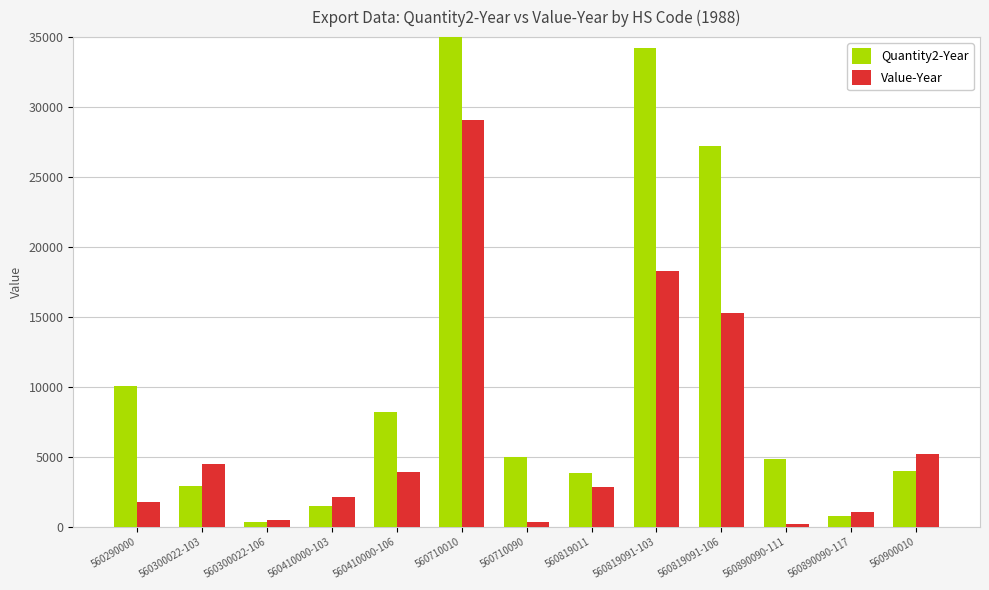

What are all the series names shown in the legend?

Quantity2-Year, Value-Year